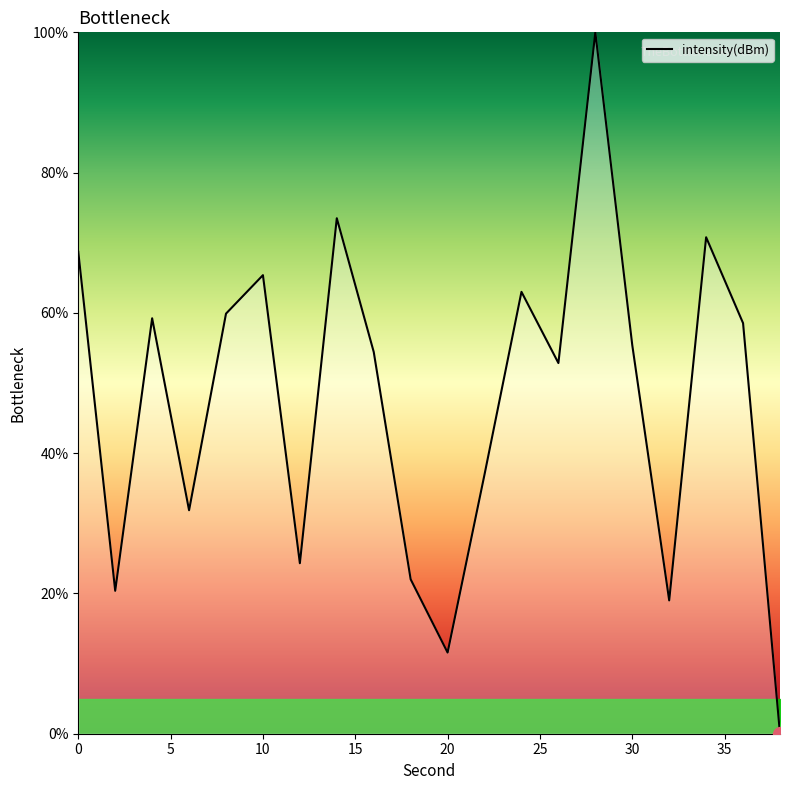

What is the maximum value shown in the chart?

100.0